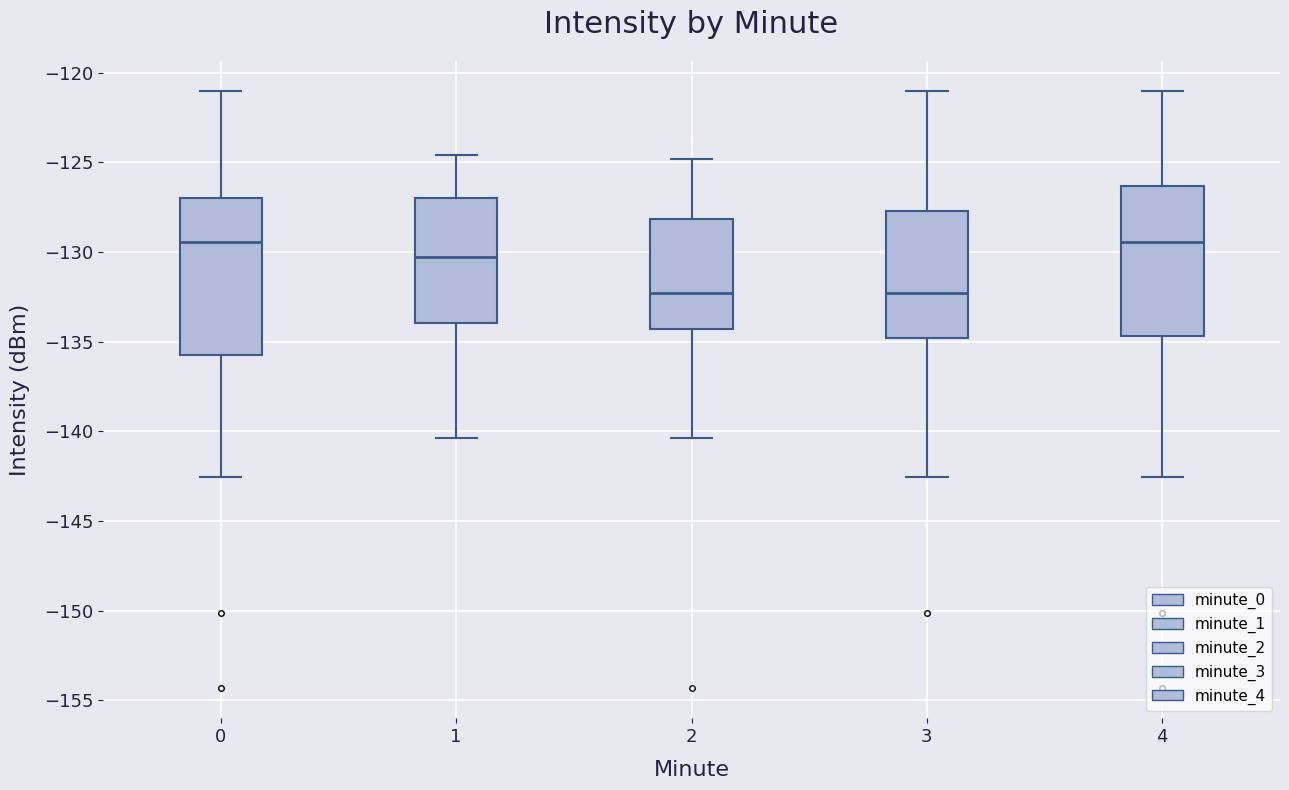

Reading left to right, transcribe this box plot: for each box, give where its median line is, the range the box spans, and where its two whiskers end, as read against the y-axis. The values are not printed on the chart, so give them approximately, as read against the axis.

0: median -129.5, box -136.0 to -127.0, whiskers -142.5 to -121.0
1: median -130.5, box -134.0 to -127.0, whiskers -140.5 to -124.5
2: median -132.5, box -134.5 to -128.0, whiskers -140.5 to -125.0
3: median -132.5, box -135.0 to -127.5, whiskers -142.5 to -121.0
4: median -129.5, box -134.5 to -126.5, whiskers -142.5 to -121.0